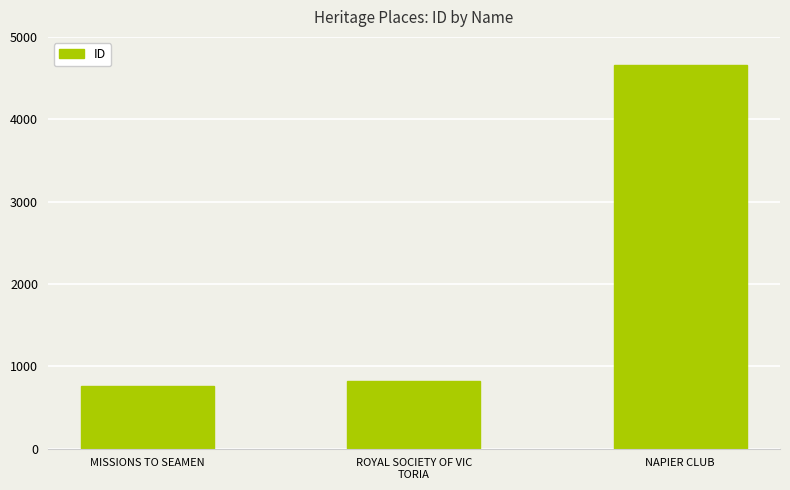

Which label corresponds to the largest value in the chart?

NAPIER CLUB